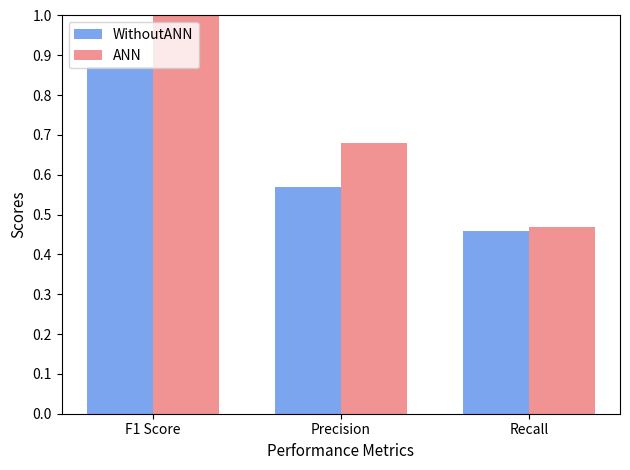

Which category has the highest value across all series?

F1 Score